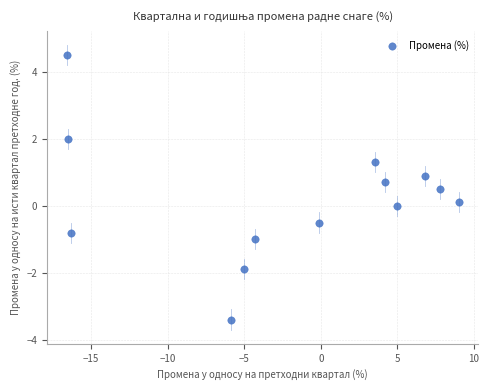

What is the range of X values (max minus min)?

25.6